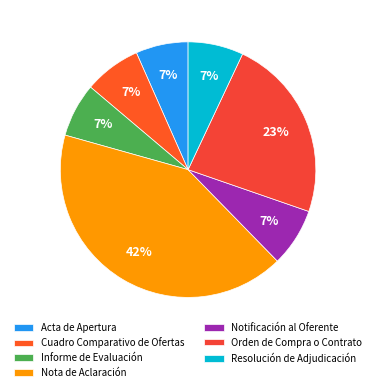

Is Notificación al Oferente the majority of the pie?

No